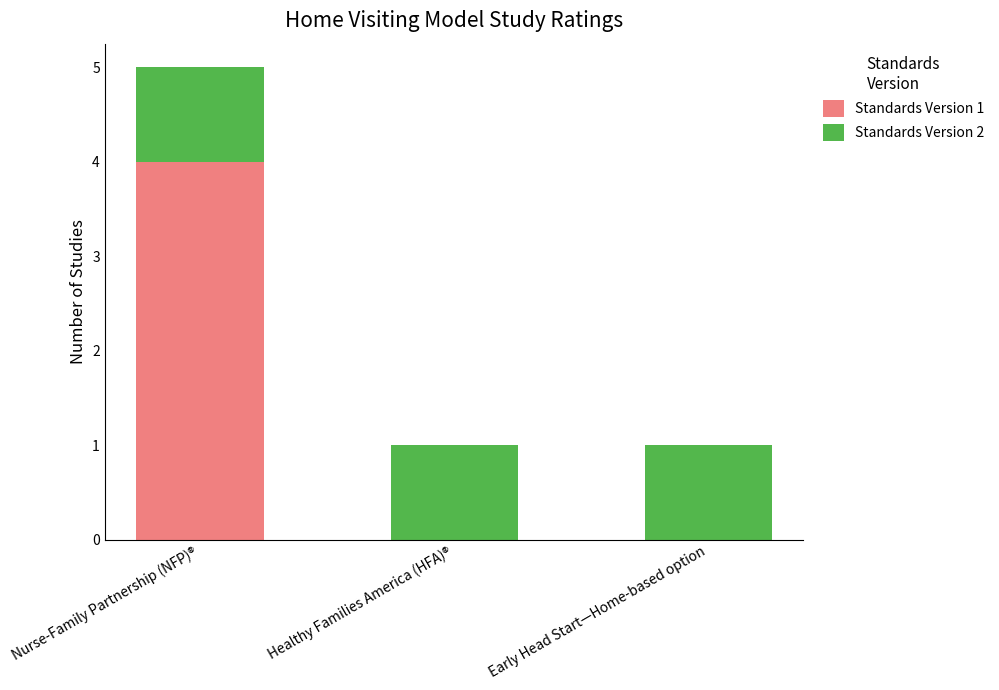

The value of Standards Version 1 at Nurse-Family Partnership (NFP)® is 7. True or false?

False